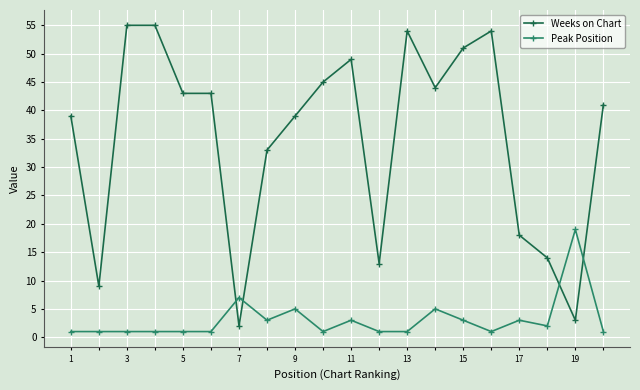

What is the lowest value of the Peak Position series?

1